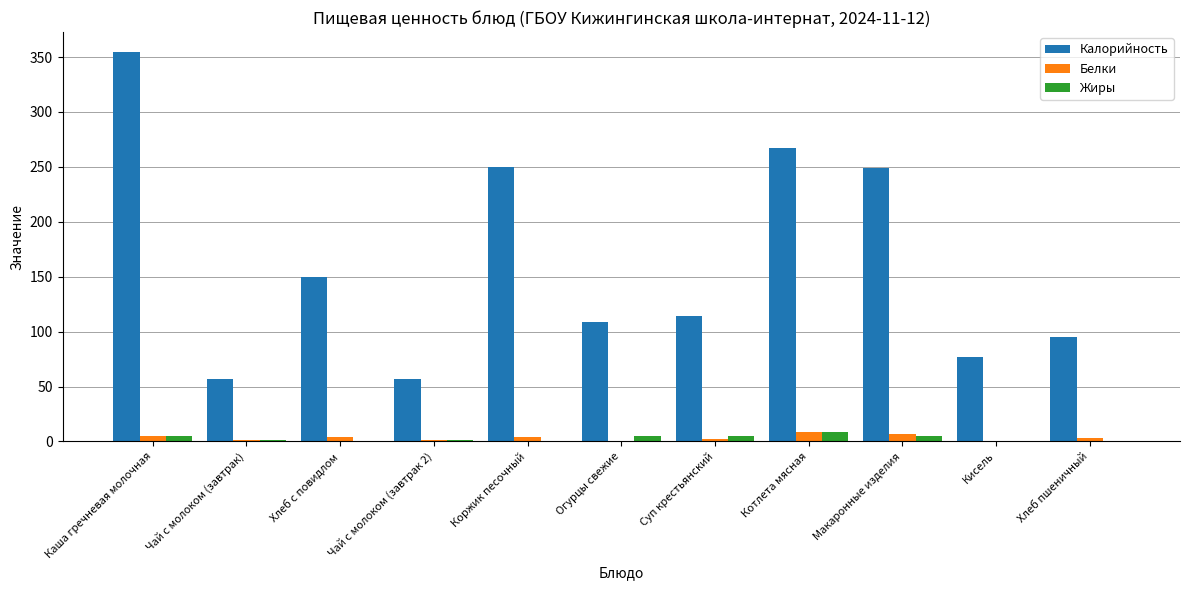

Which series has the largest range (max minus min)?

Калорийность